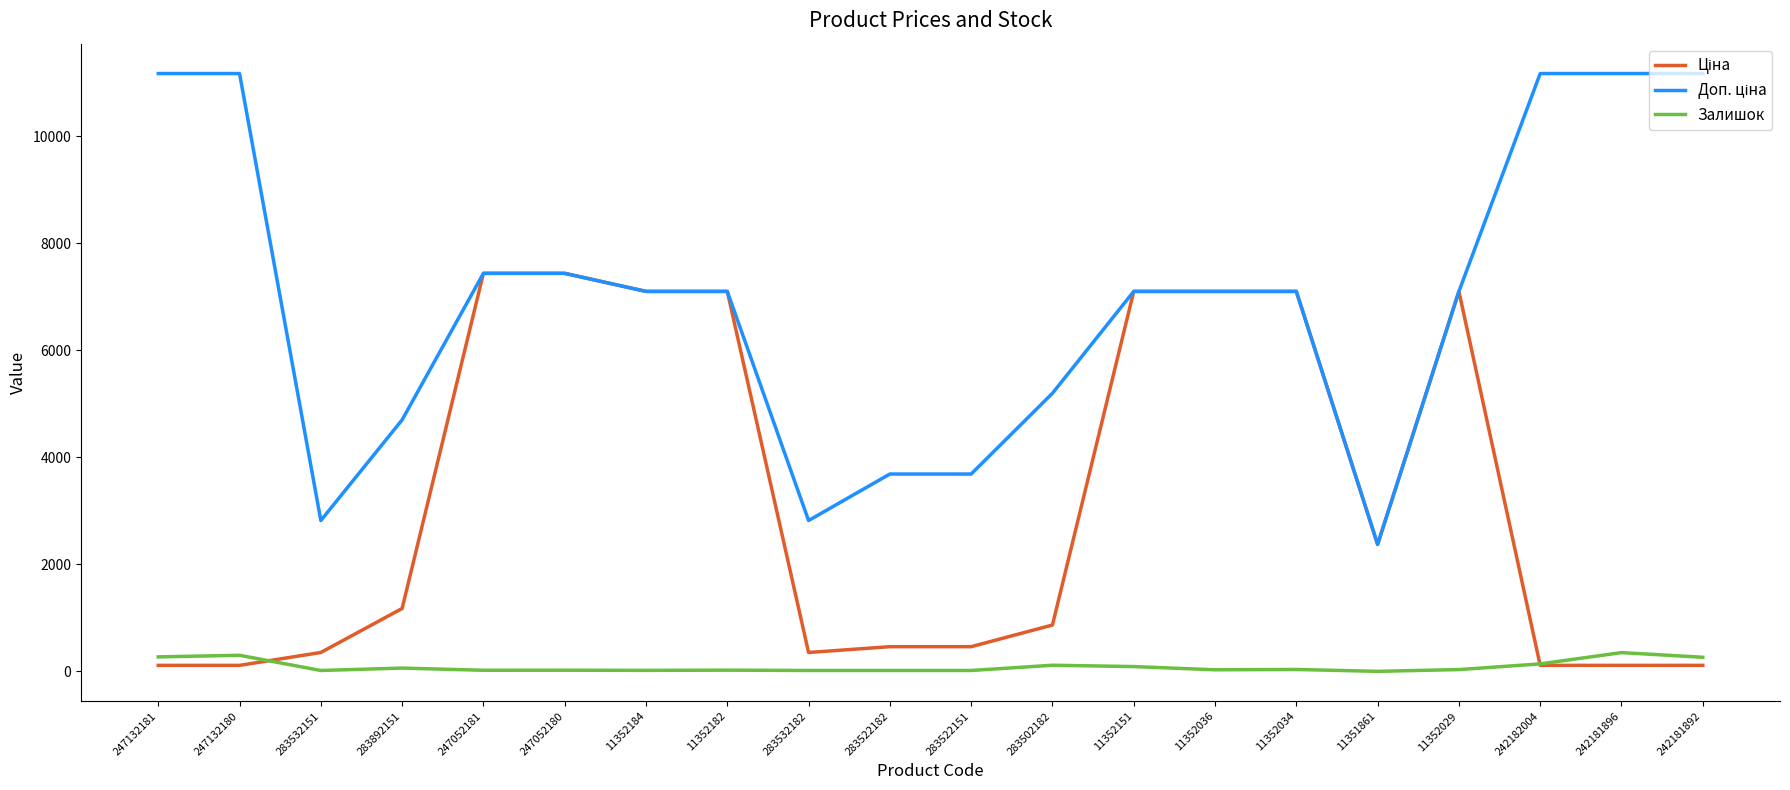

What is the spread (max minus min) of values at 283502182?

5081.4